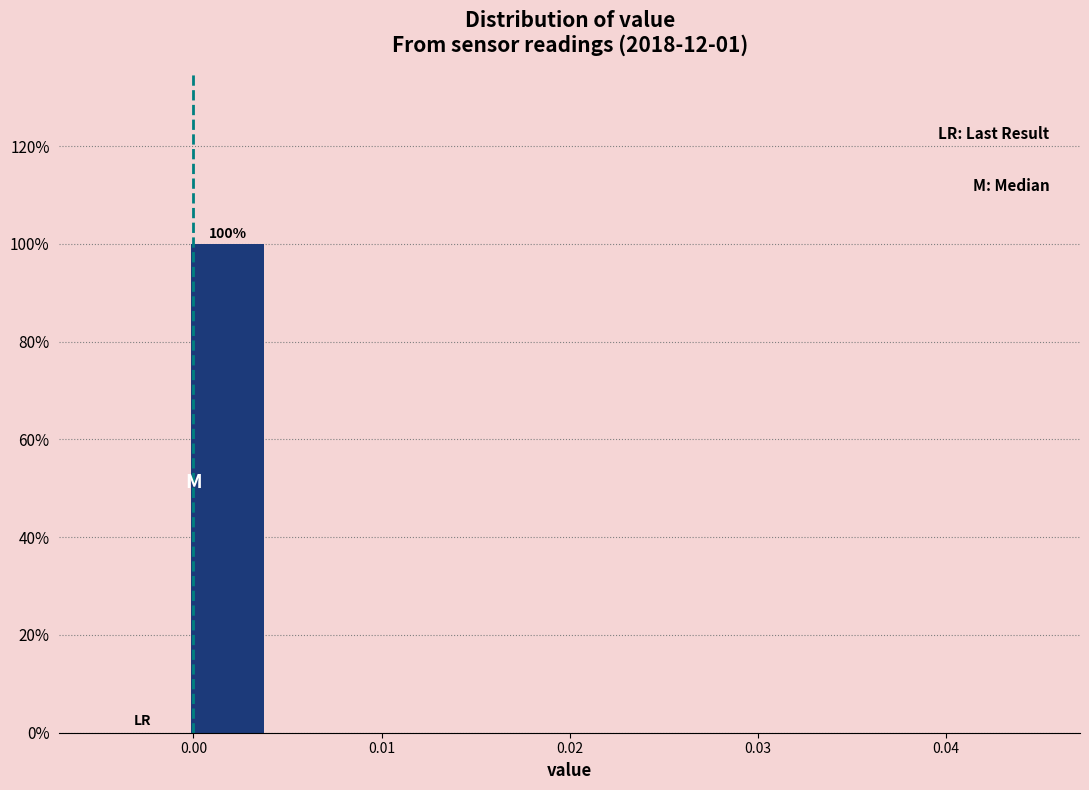

Over which range of the x-axis is the bar tallest?

0.000 to 0.004